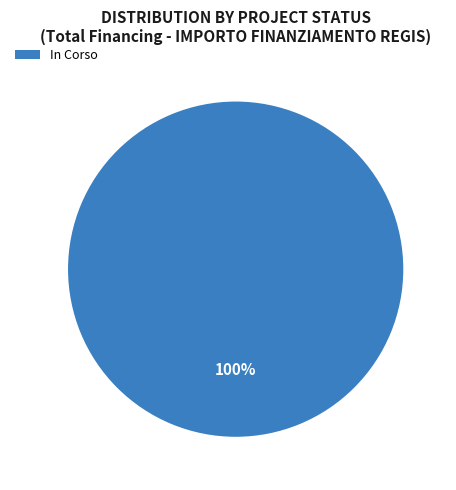

The In Corso slice represents 100% of the pie. True or false?

True